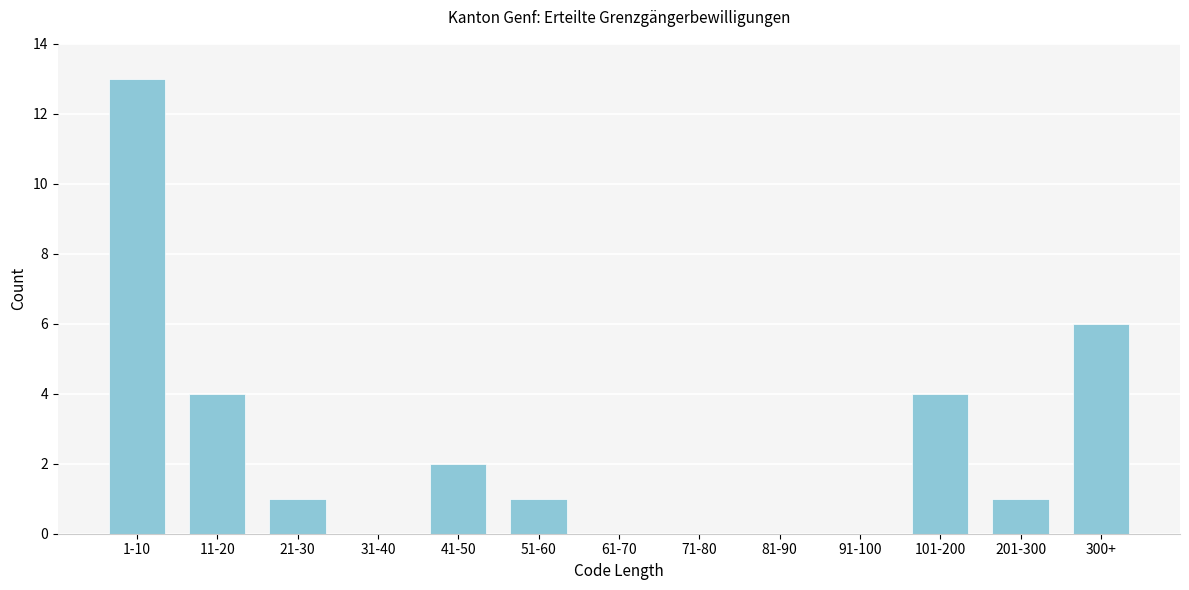

Reading left to right, transcribe all the data shown in this chart.

1-10=13	11-20=4	21-30=1	31-40=0	41-50=2	51-60=1	61-70=0	71-80=0	81-90=0	91-100=0	101-200=4	201-300=1	300+=6